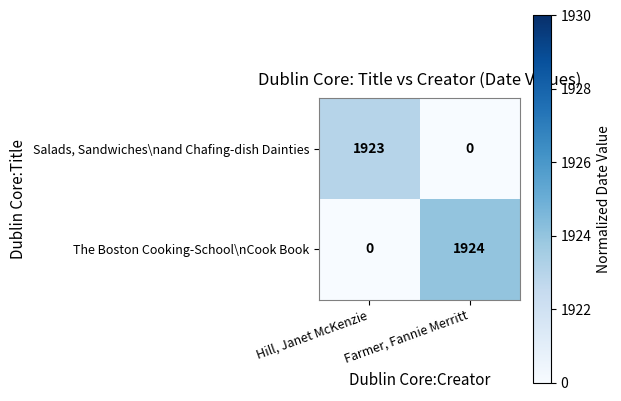

What is the difference between the The Boston Cooking-School\nCook Book values at Farmer, Fannie Merritt and Hill, Janet McKenzie?

1924